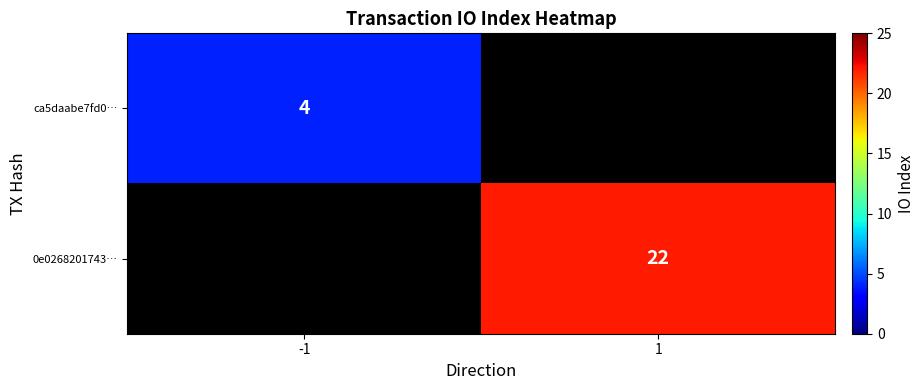

Is it true that ca5daabe7fd0… equals 4 at -1?

True